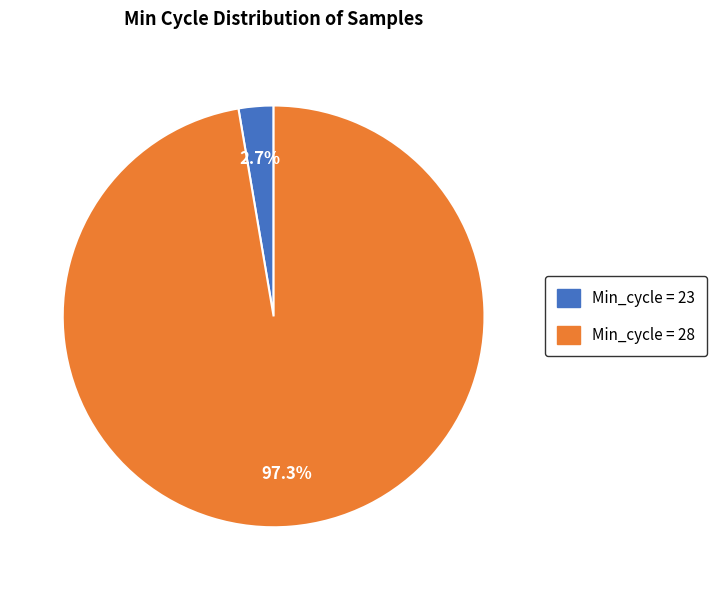

Is there a majority slice in this chart?

Yes